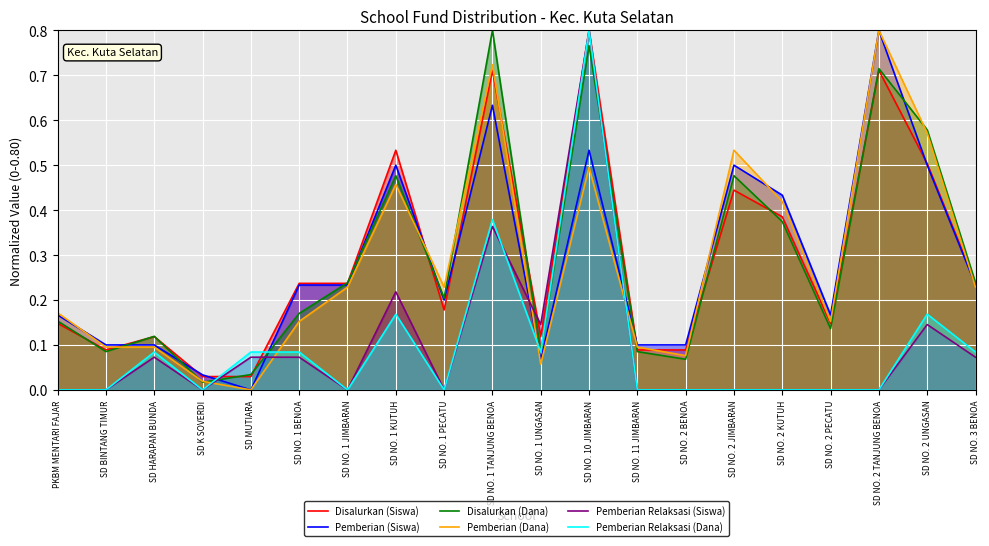

Read the Disalurkan (Siswa) value at SD NO. 2 KUTUH.

0.4